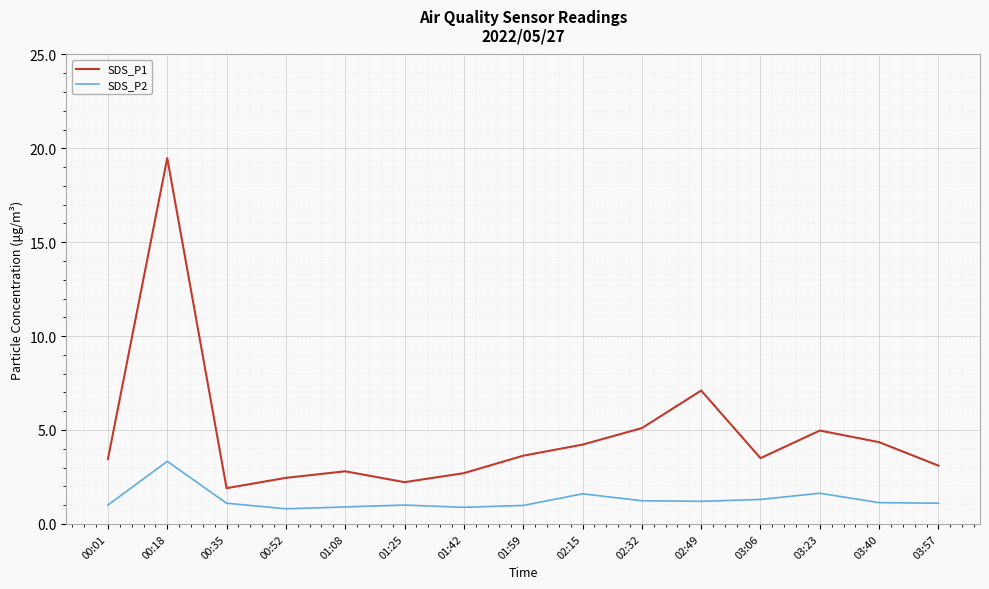

Which series changed the most between 01:08 and 02:32?

SDS_P1